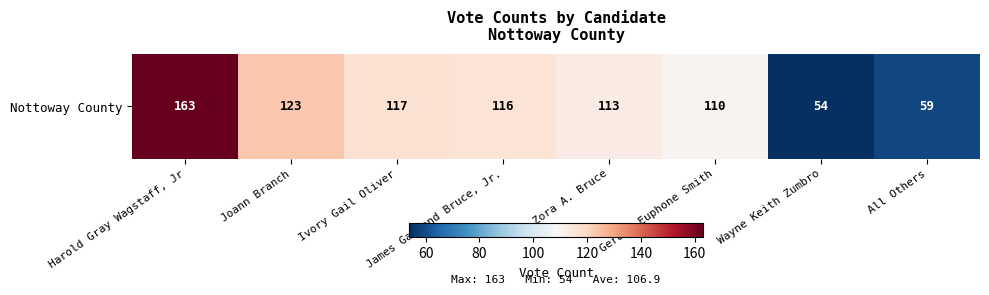

What is the sum of the values at All Others and Gerald Euphone Smith?

169